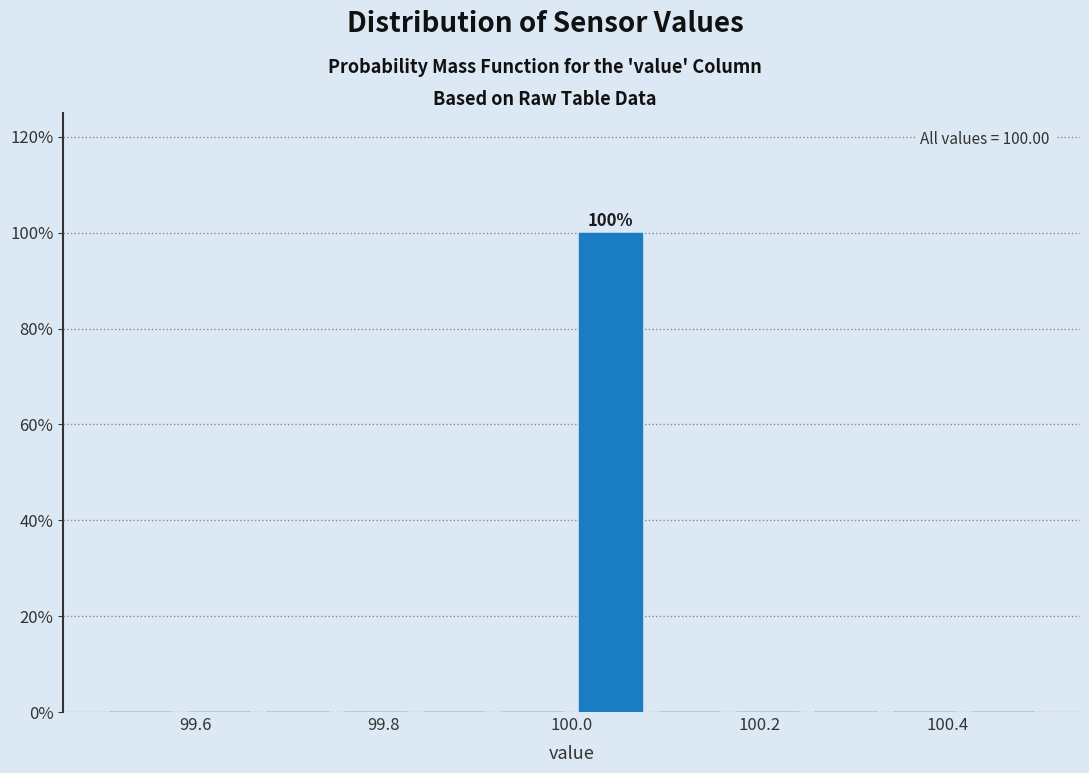

Which range on the x-axis has the tallest bar?

100.00 to 100.08